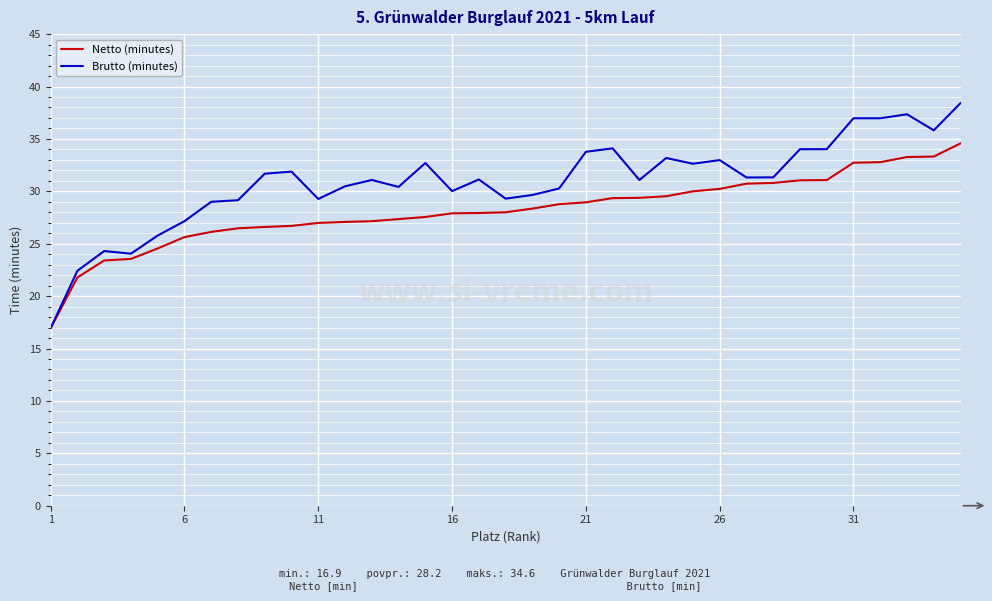

Which series has the largest total across all categories?

Brutto (minutes)